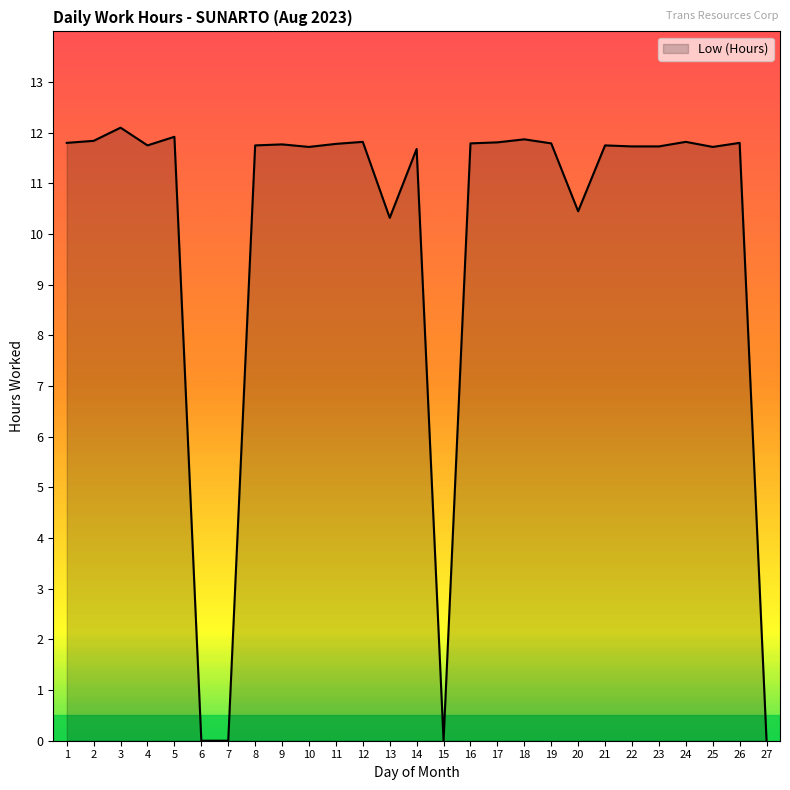

What is the ratio of the value at 19 to the value at 25?

1.0